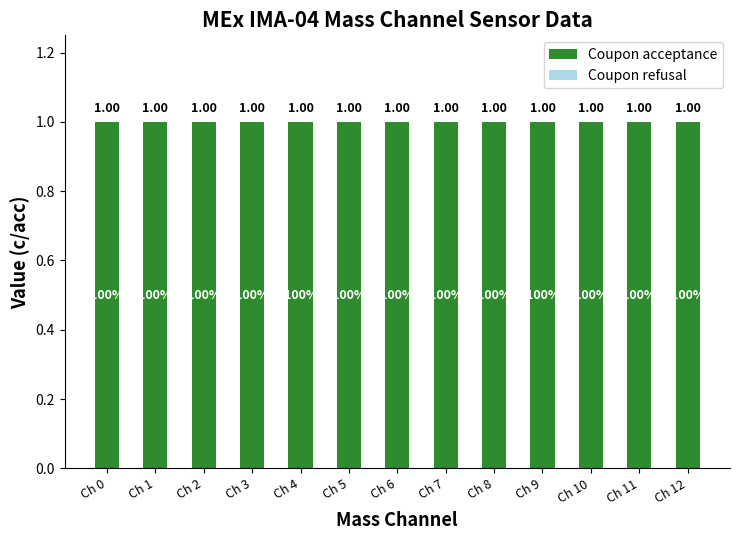

At Ch 4, list the series in order from largest to smallest.

Coupon acceptance, Coupon refusal